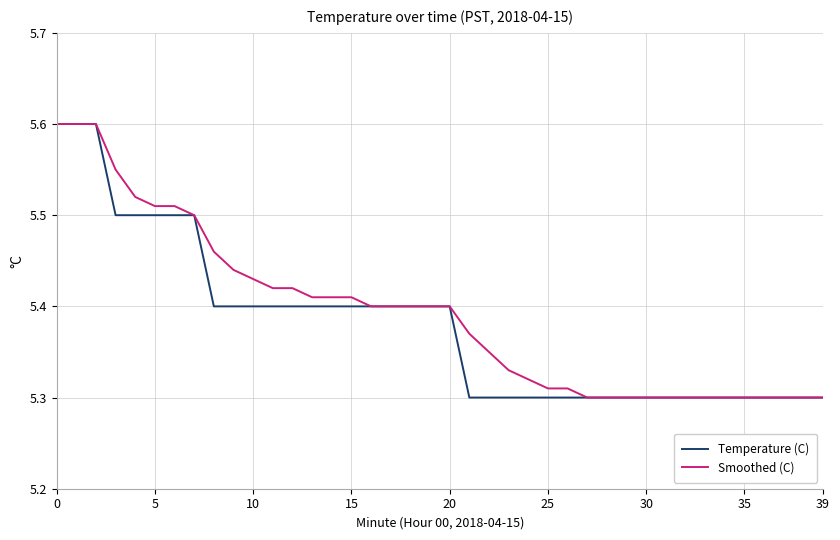

What is the maximum value shown in the chart?

5.6